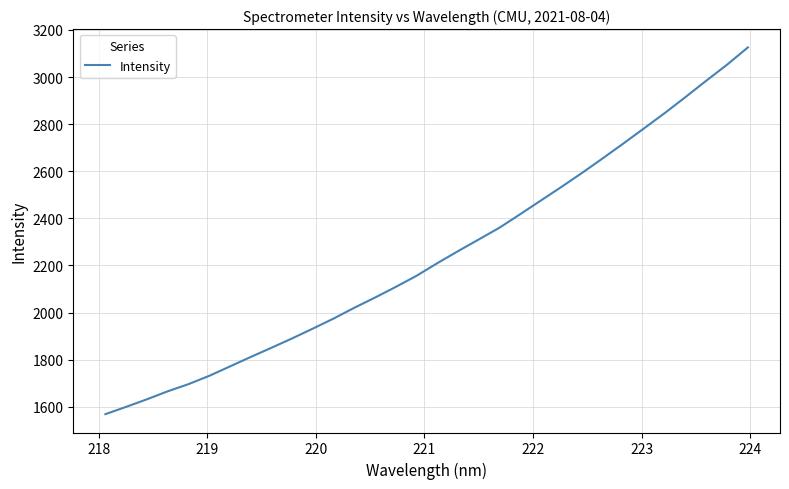

What is the greatest value displayed?

3126.0